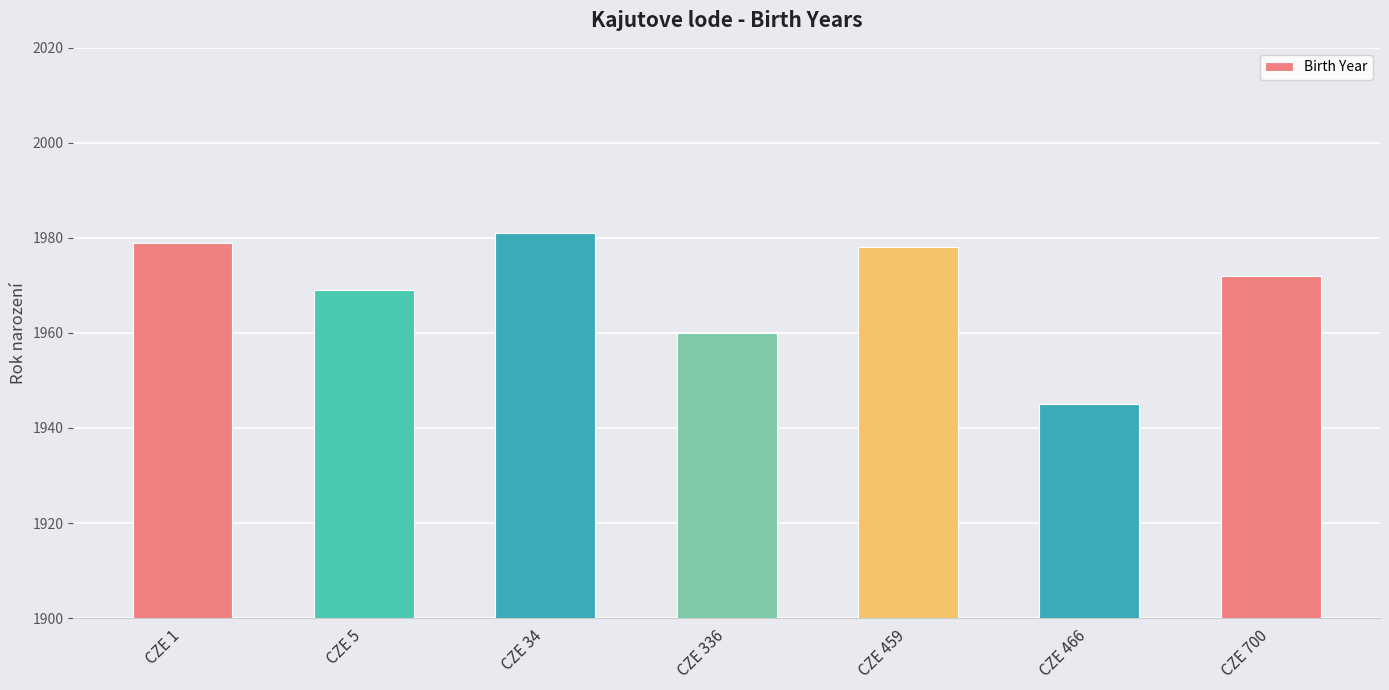

What is the minimum value shown in the chart?

1945